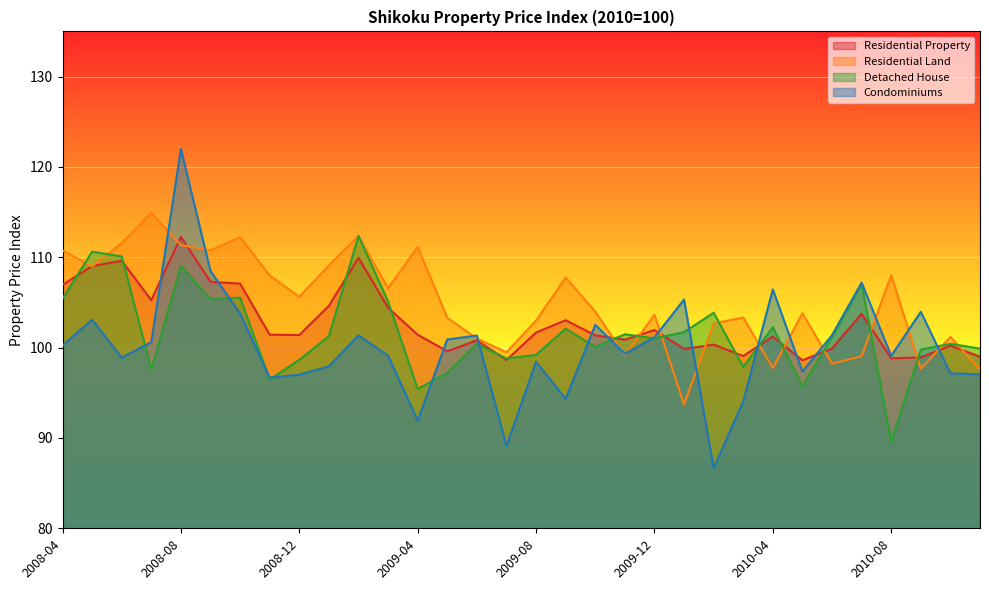

Between 2008-06 and 2009-06, which series saw the biggest shift?

Residential Land